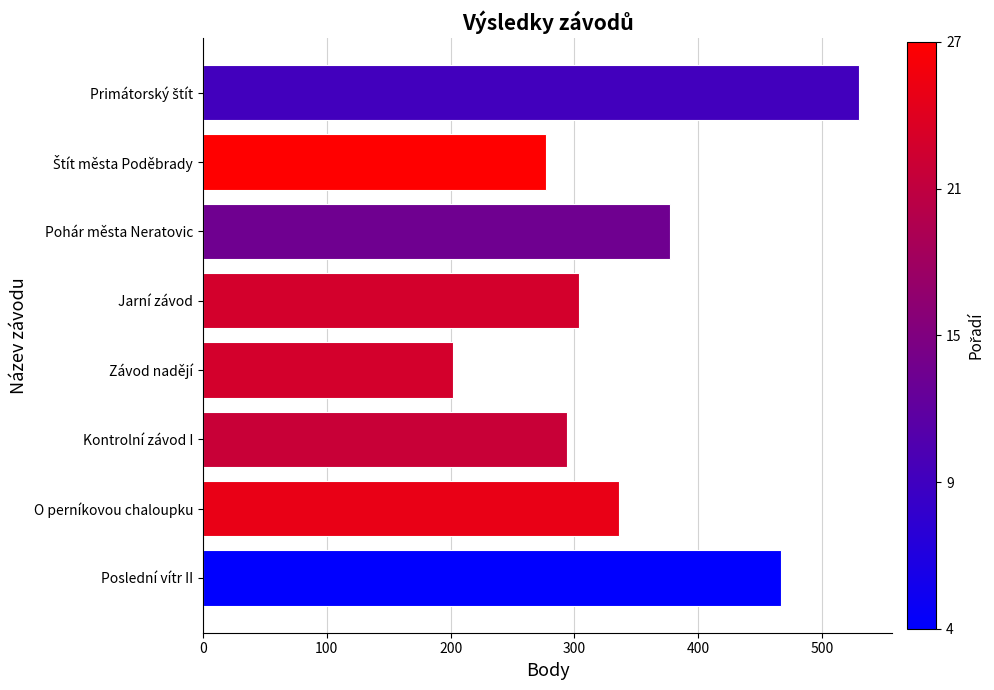

What is the change in value from O perníkovou chaloupku to Jarní závod?

-32